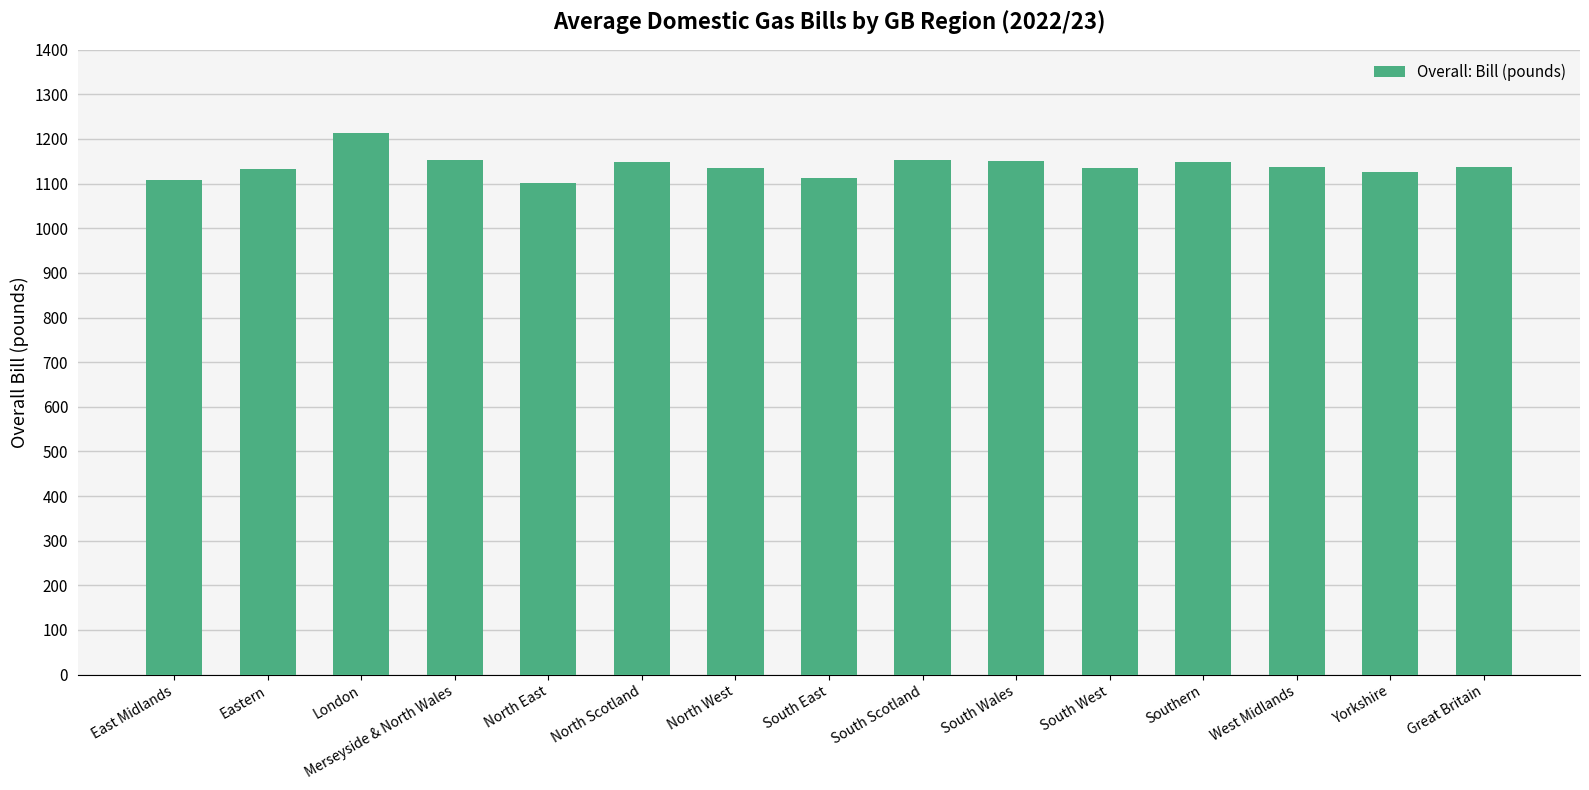

What is the sum of the values at South East and Eastern?

2246.1